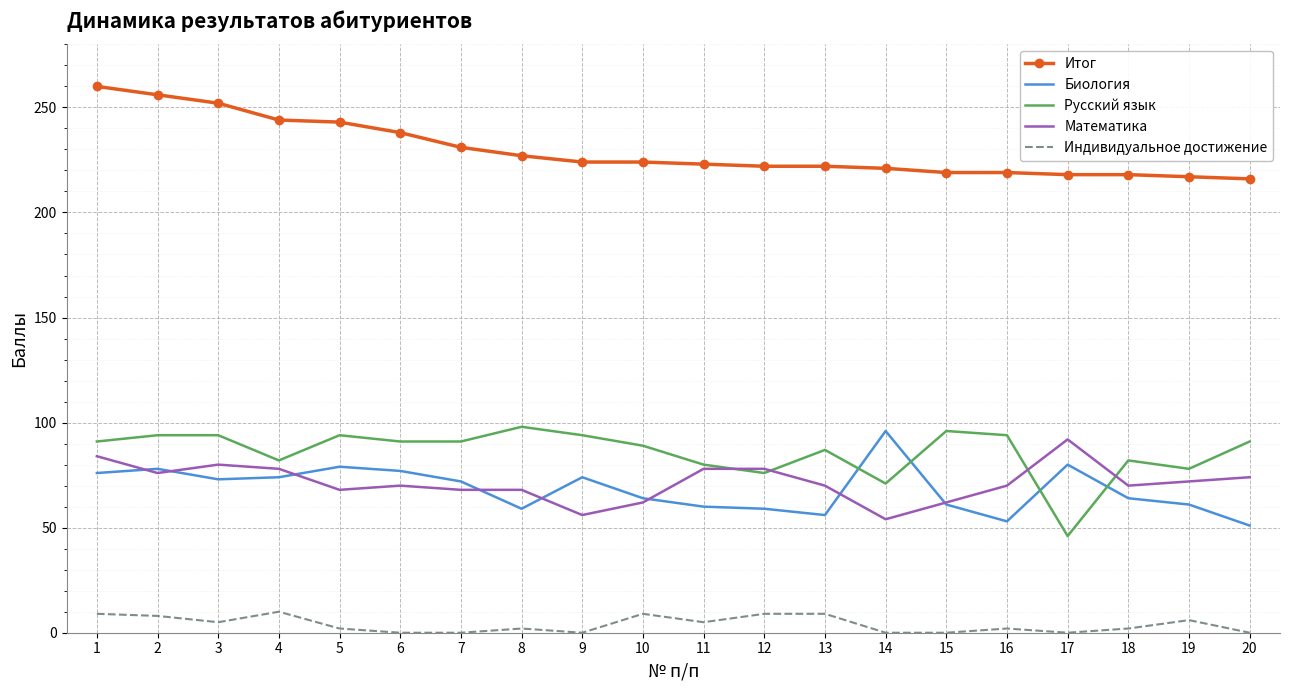

What is the average value of the Биология series?

68